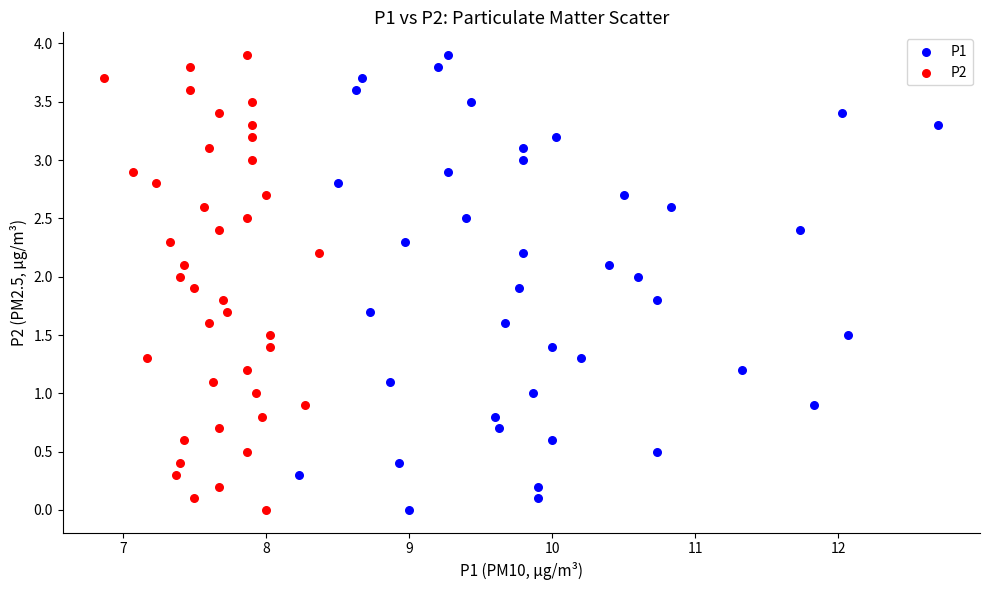

What are all the series names shown in the legend?

P1, P2